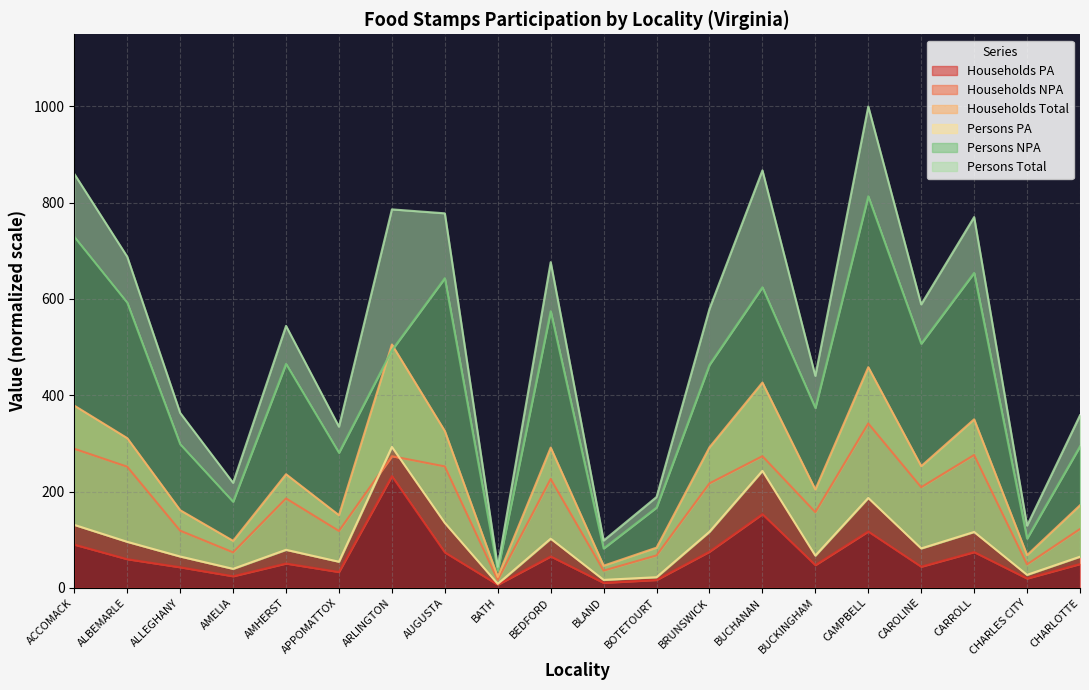

List the labels in order of Households NPA value, smallest first.

BATH, BLAND, CHARLES CITY, BOTETOURT, AMELIA, APPOMATTOX, ALLEGHANY, CHARLOTTE, BUCKINGHAM, AMHERST, CAROLINE, BRUNSWICK, BEDFORD, ALBEMARLE, AUGUSTA, ARLINGTON, BUCHANAN, CARROLL, ACCOMACK, CAMPBELL